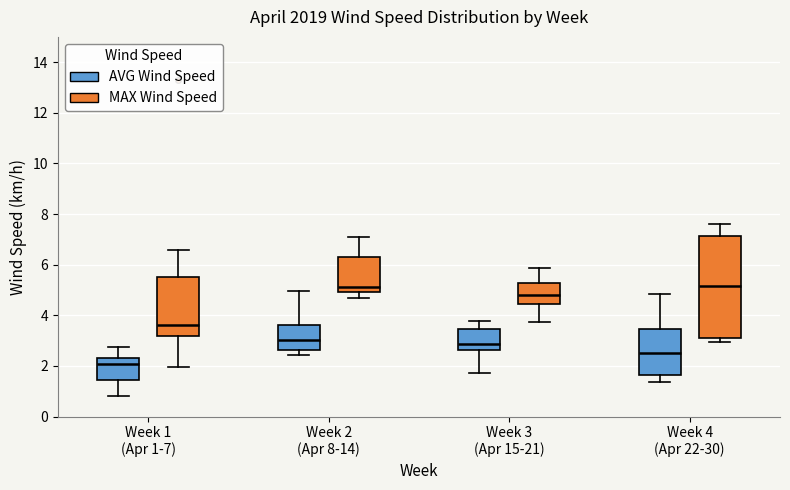

Comparing the boxes themselves (not the whiskers), which one is the tallest?

Week 4 (Apr 22-30) (MAX Wind Speed)